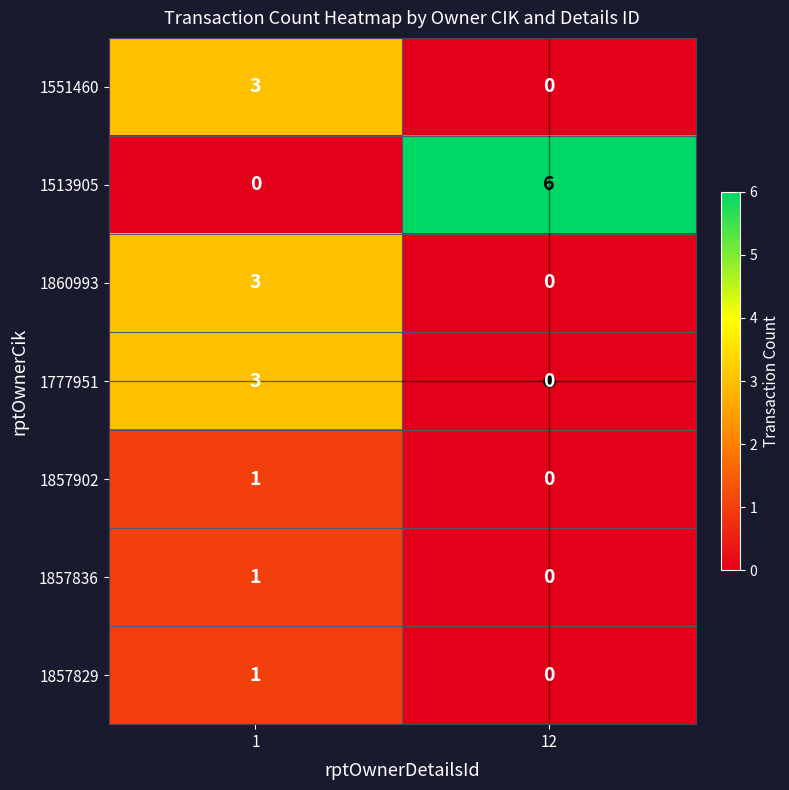

The 1513905 series shows 6 at 12. True or false?

True